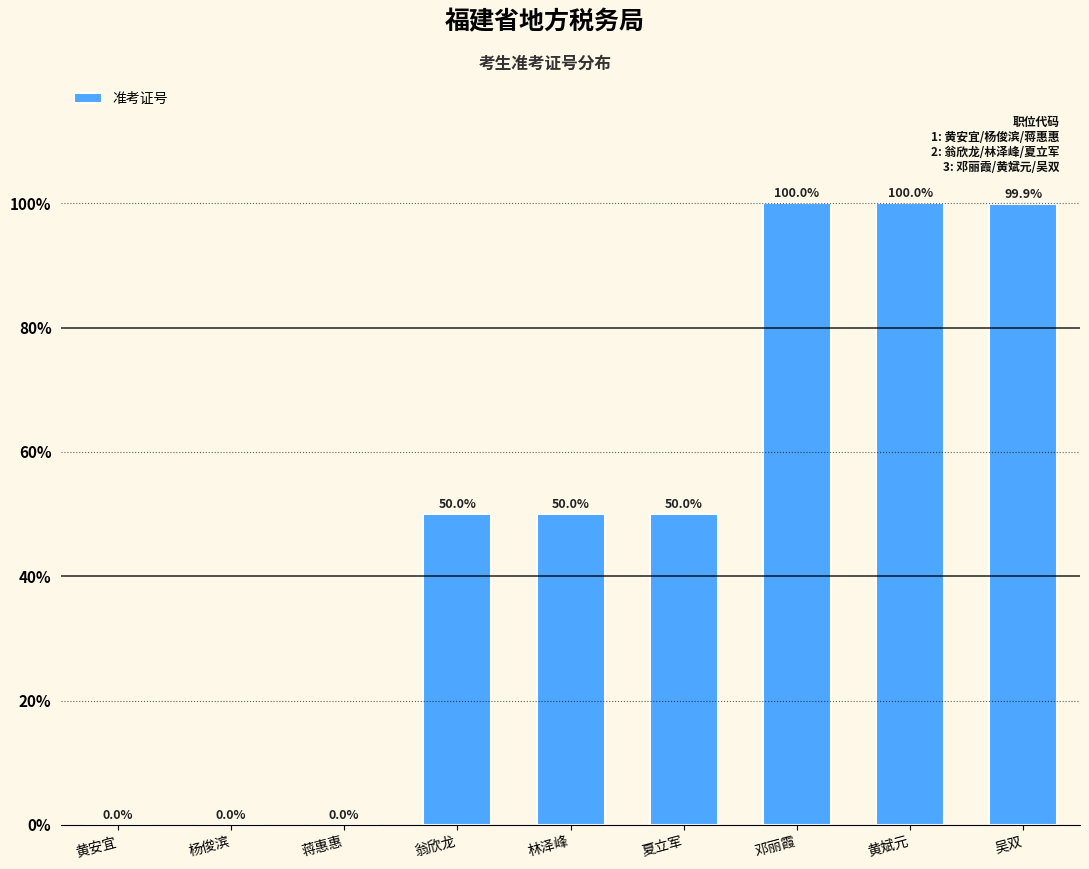

What is the sum of all values?

449.9